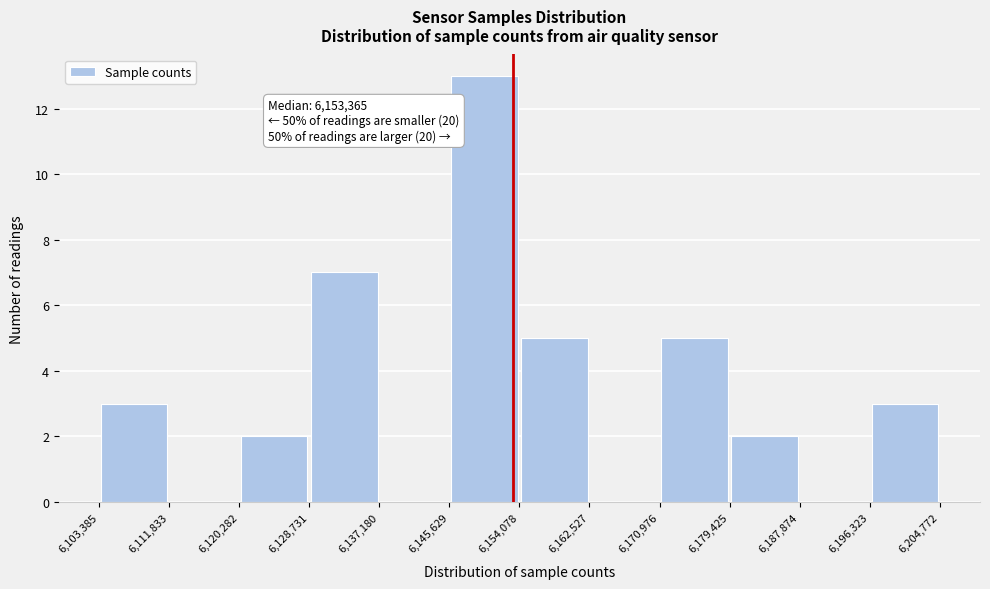

Over which range of the x-axis is the bar tallest?

6,145,629 to 6,154,078